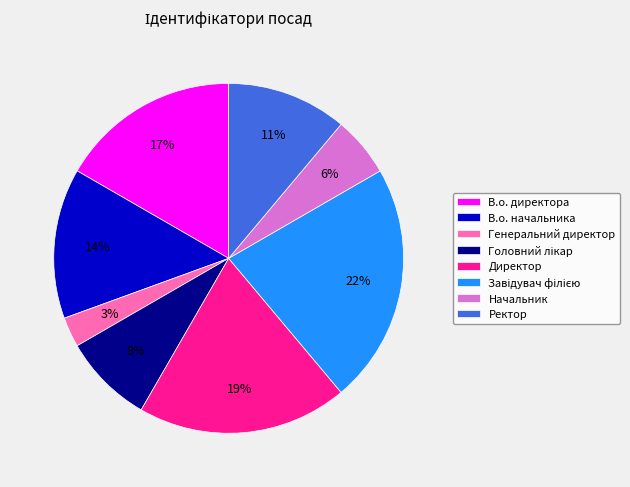

Count the number of slices in the pie.

8